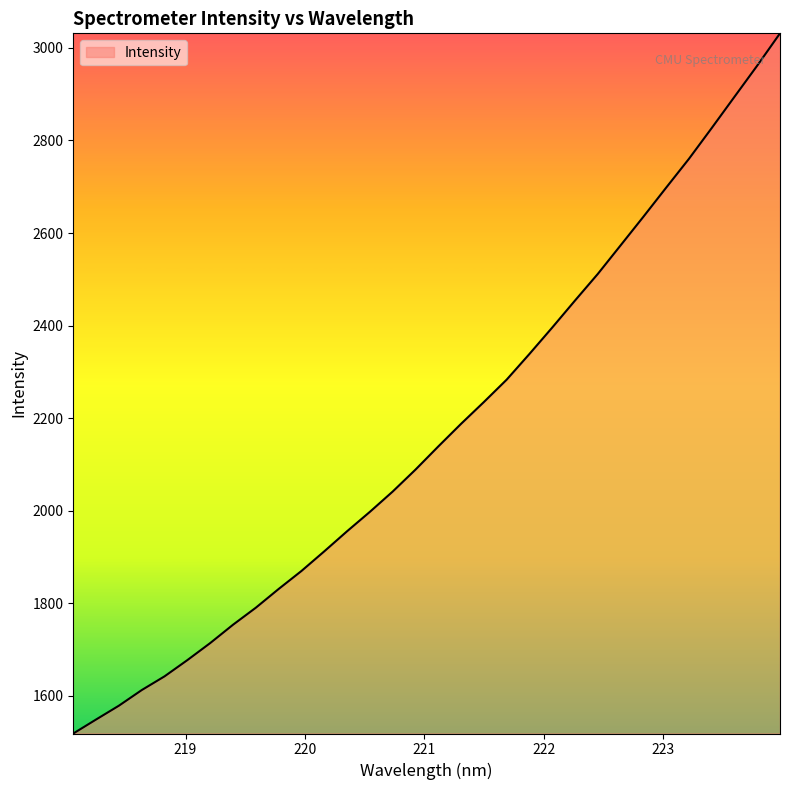

What is the difference between the maximum and minimum values?

1513.4